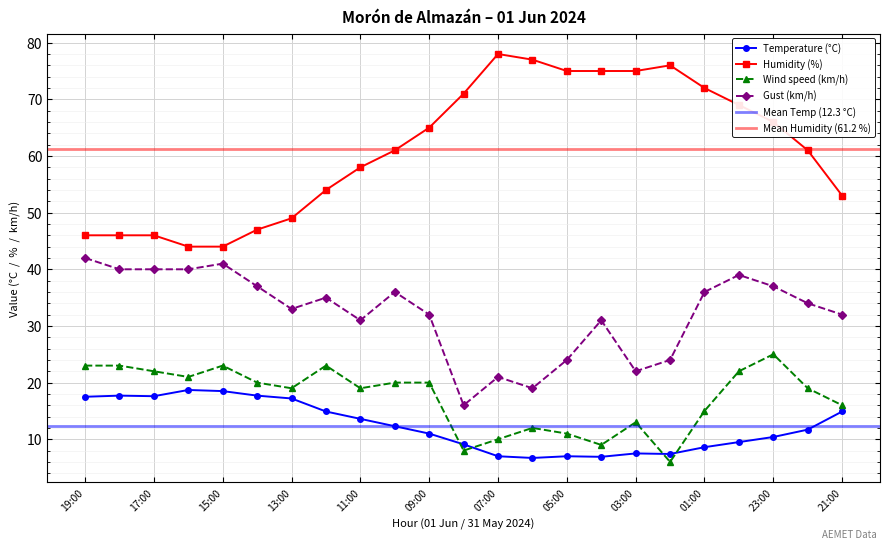

What is the minimum value for Gust (km/h)?

16.0